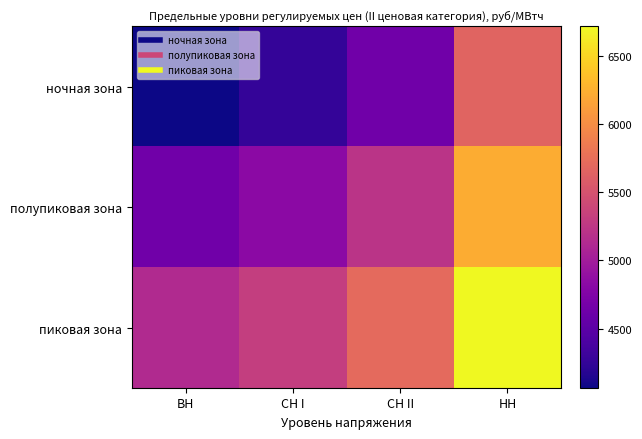

What is the total value across all series at ВН?

13829.8